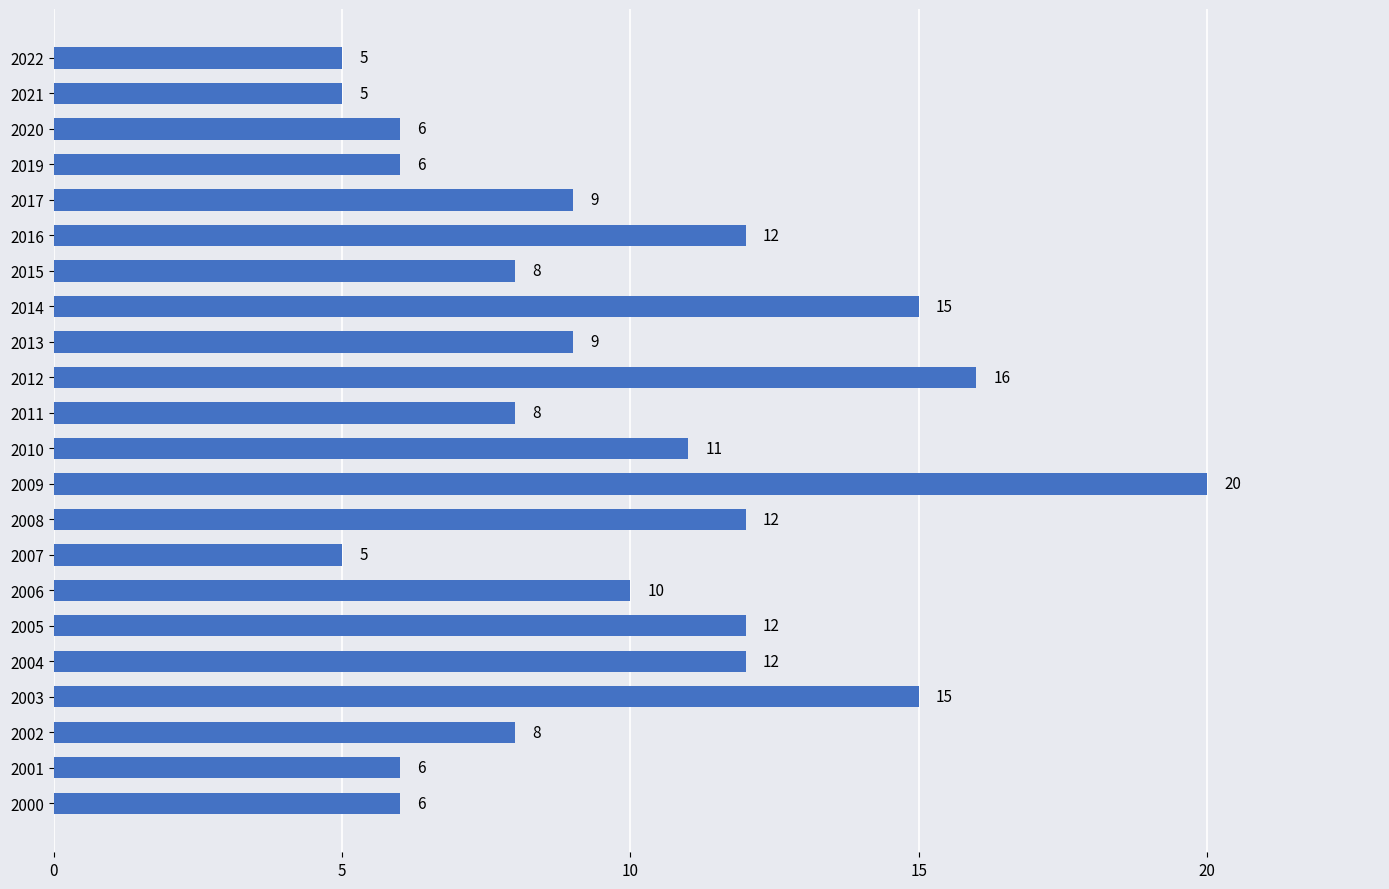

Which has a higher value, 2019 or 2003?

2003